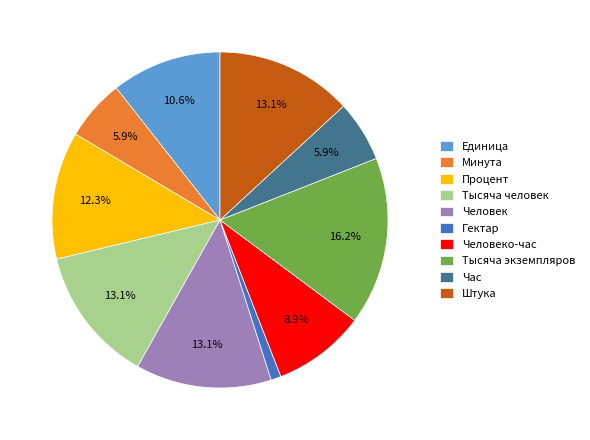

Combined, do Единица and Час account for over 50%?

No